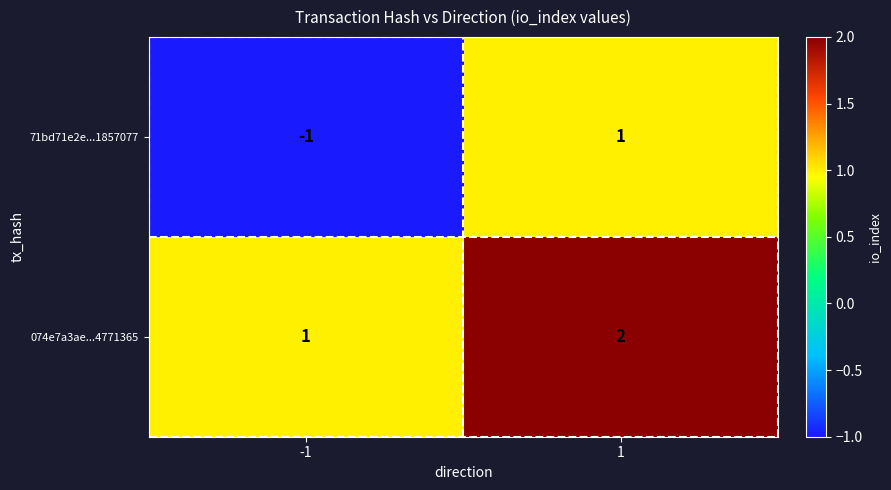

Count the number of categories in the chart.

2